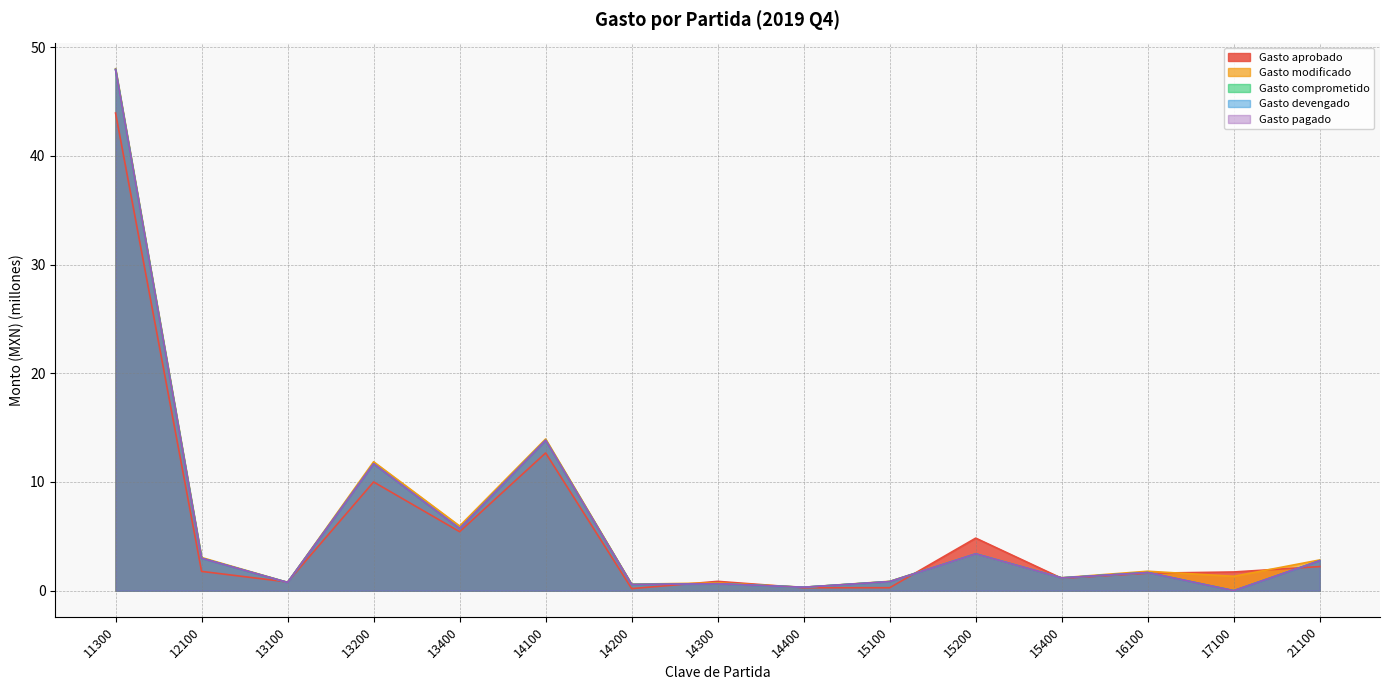

List the labels in order of Gasto aprobado value, largest first.

11300, 14100, 13200, 13400, 15200, 21100, 12100, 17100, 16100, 15400, 14300, 13100, 15100, 14400, 14200